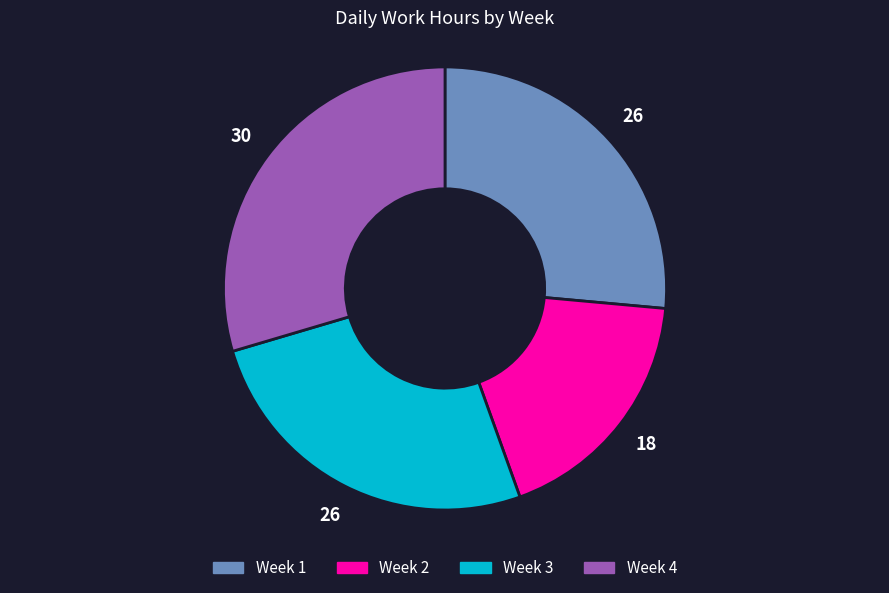

Combined, do Week 2 and Week 1 account for over 50%?

No